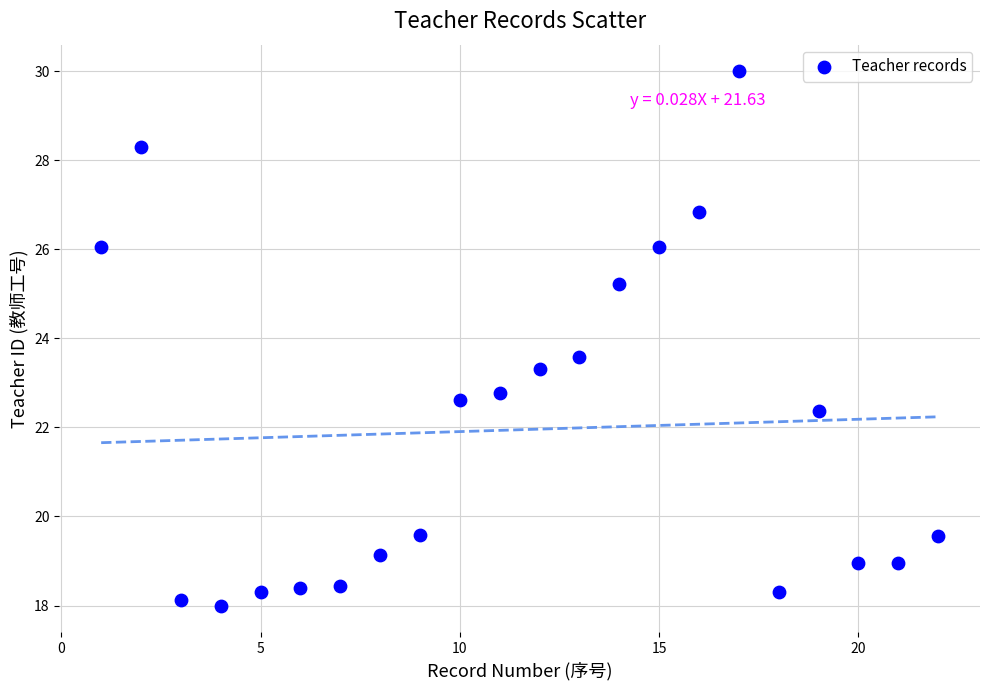

What Y value in the scatter plot is closest to 24?

23.6